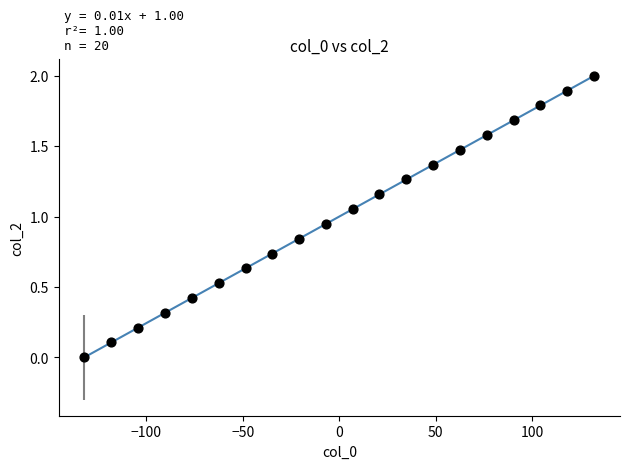

What is the range of Y values (max minus min)?

2.0